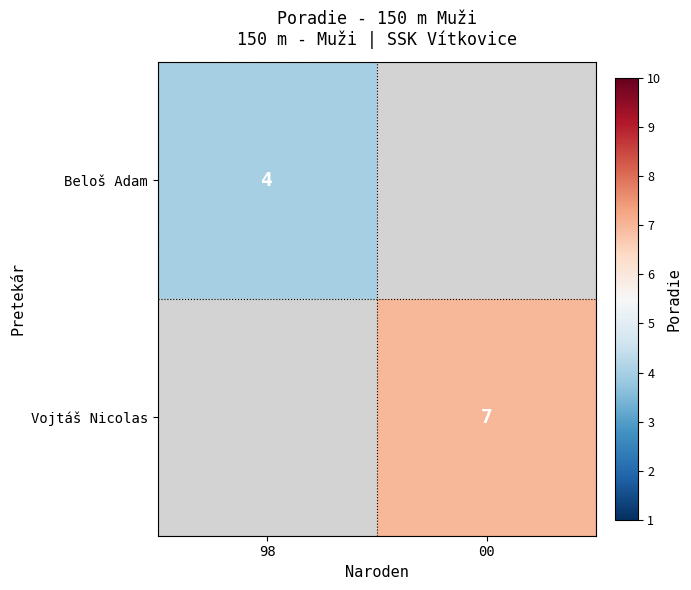

The value of Vojtáš Nicolas at 00 is 7. True or false?

True